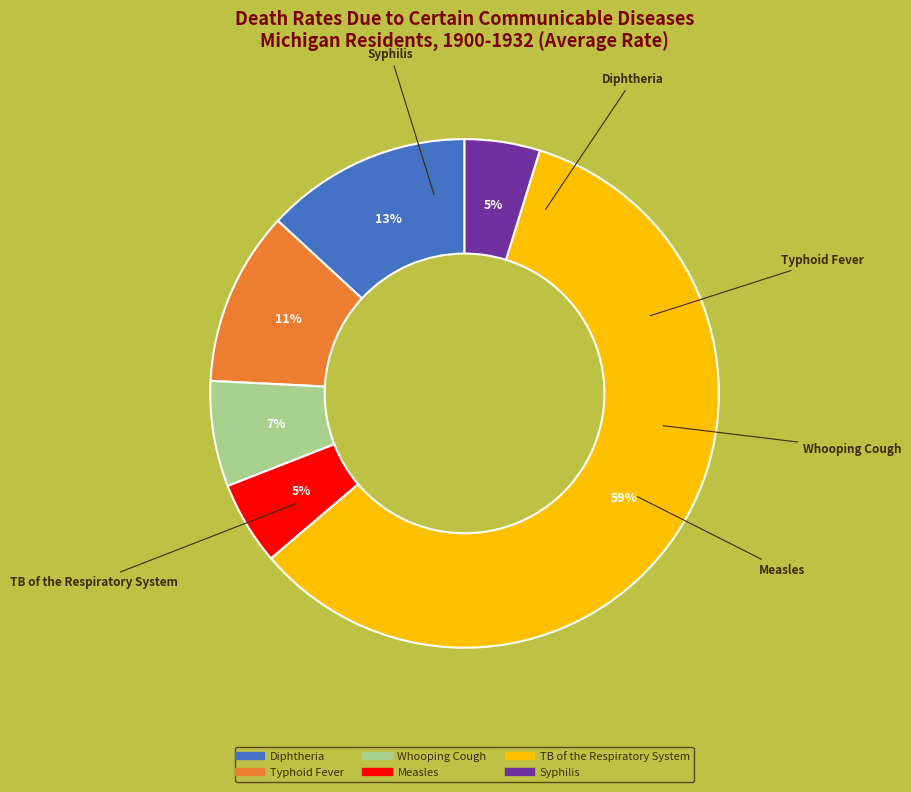

To the nearest percent, what is the average slice percentage?

17%